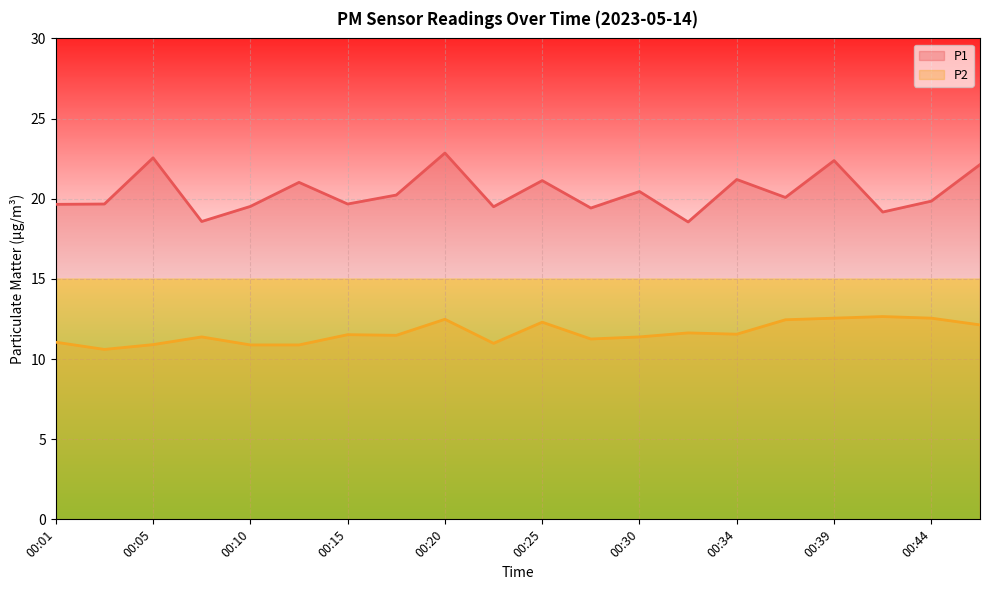

Does the chart display data point markers on the line(s)?

No